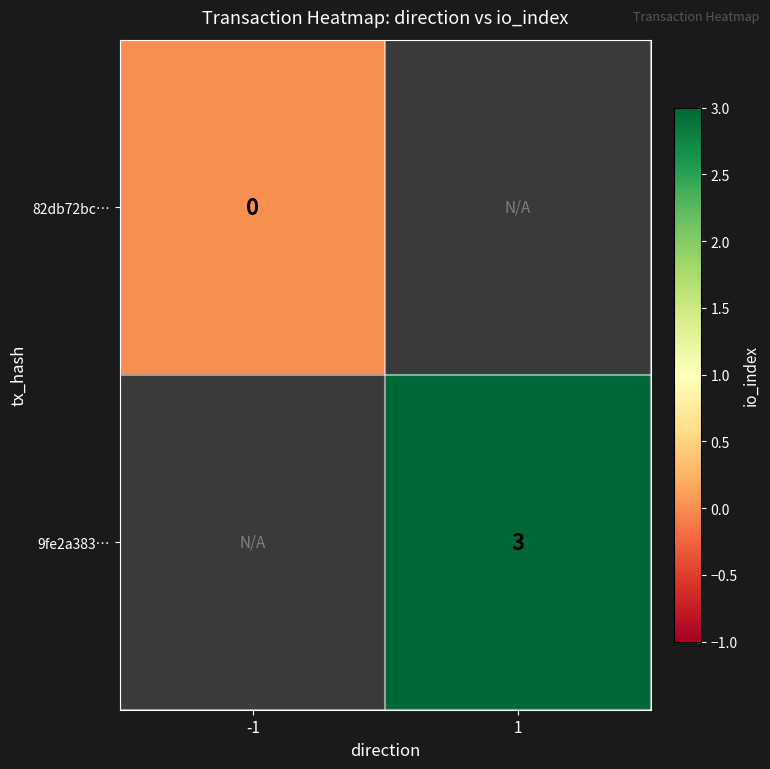

The value of 9fe2a383… at 1 is 4.0. True or false?

False